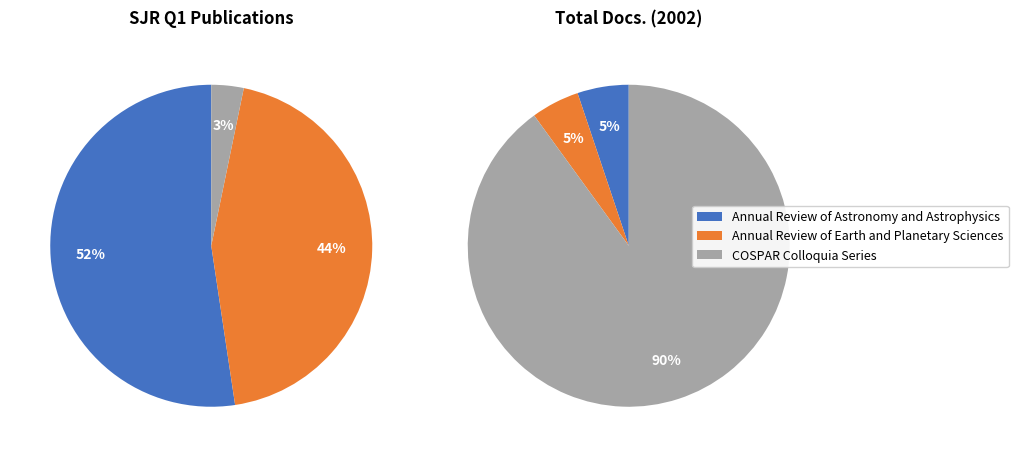

What is the change in value from Annual Review of Earth and Planetary Sciences to COSPAR Colloquia Series?

-165